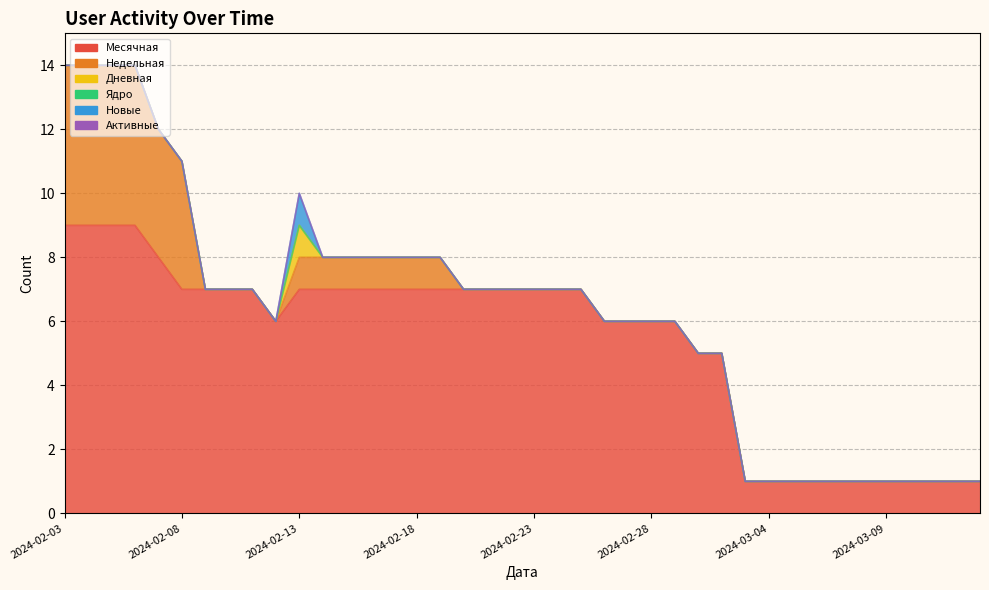

What is the difference between the maximum and minimum values in the Недельная series?

5